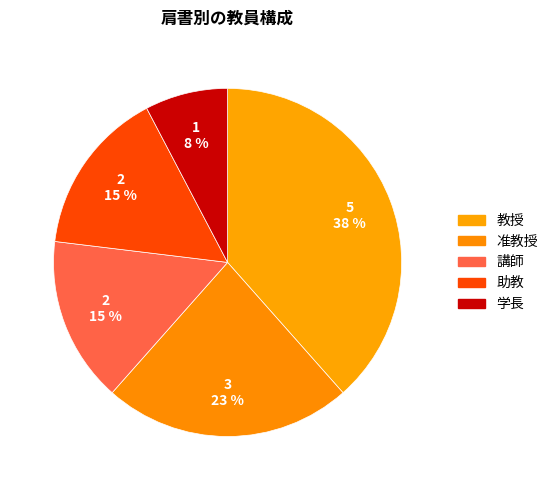

To the nearest percent, what is the combined percentage of 学長 and 准教授?

31%